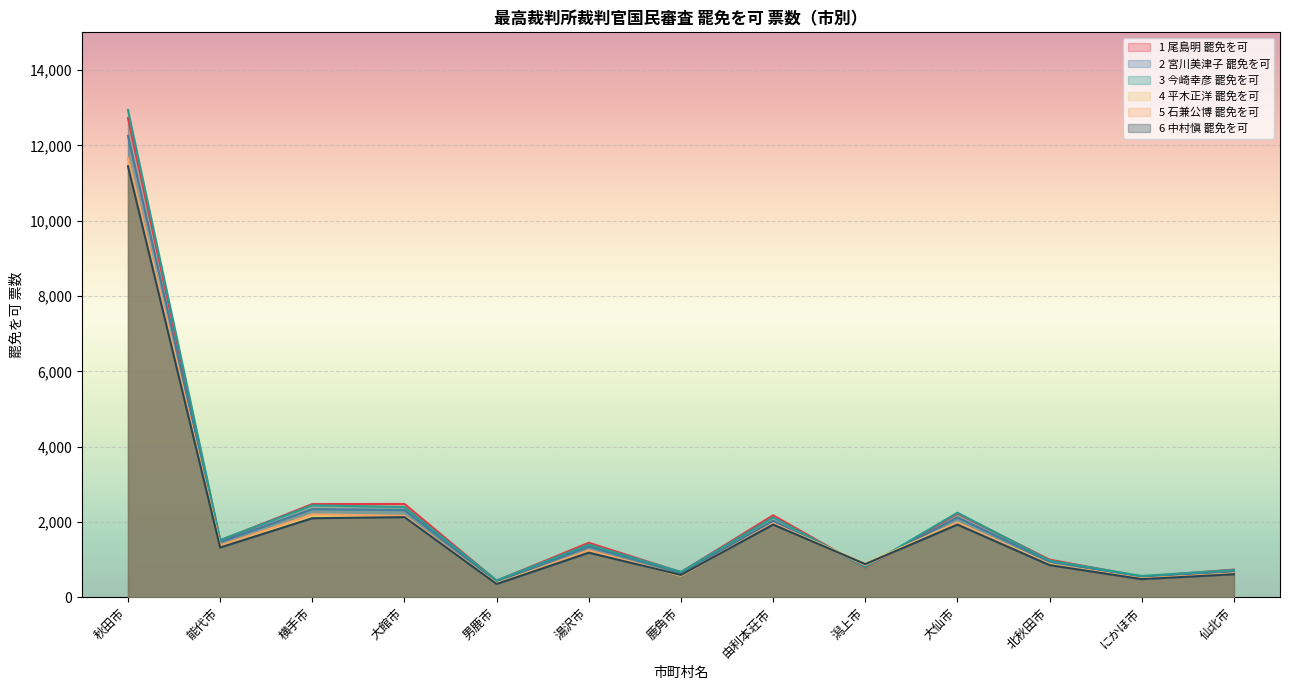

Between 湯沢市 and にかほ市, which is larger?

湯沢市